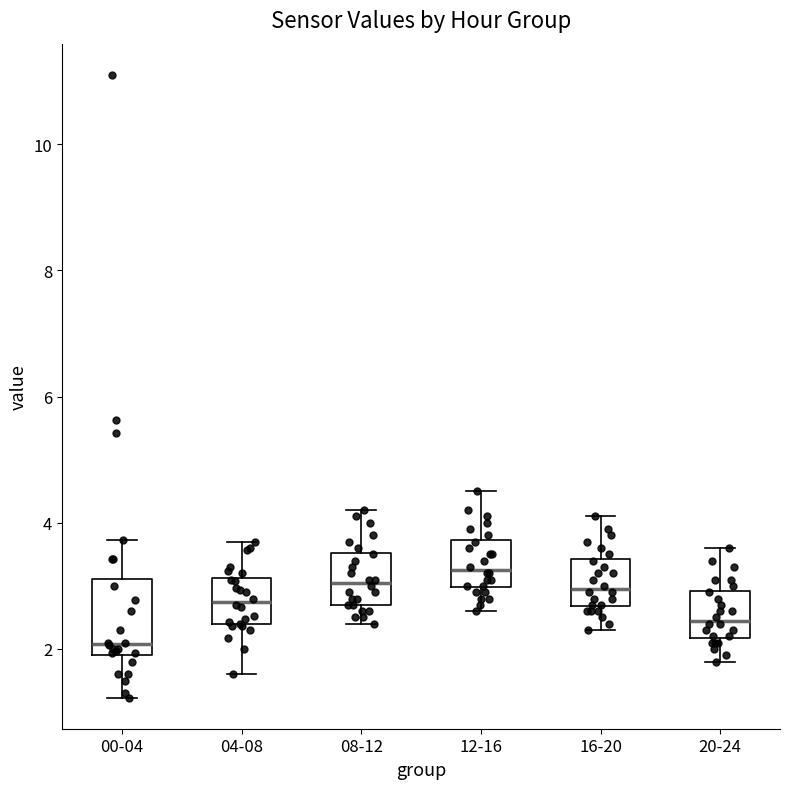

Where is the upper edge of the box for 20-24 on the y-axis? The values are not printed on the chart, so give them approximately, as read against the axis.

3.0